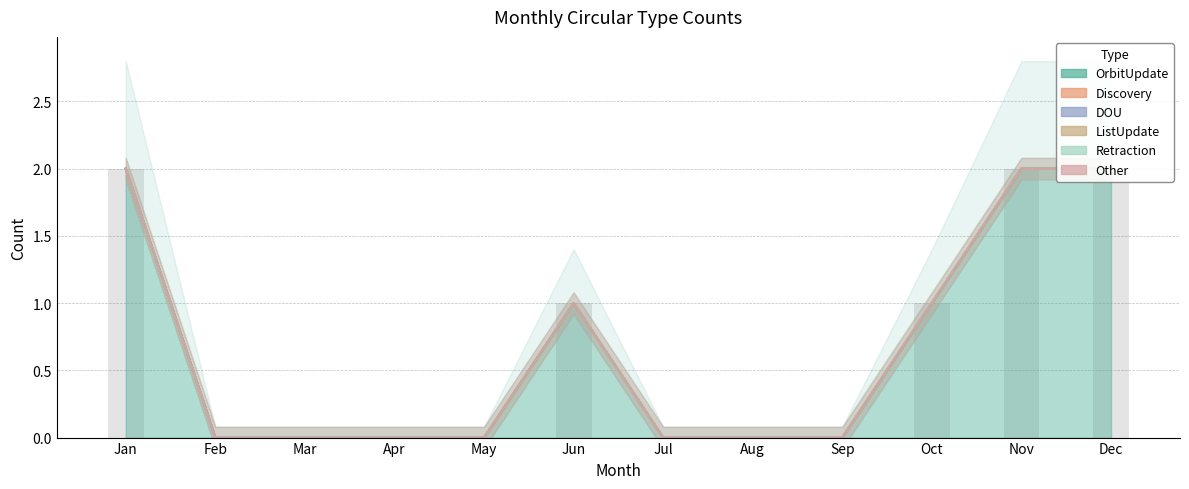

At which category is the sum across all series the highest?

Jan